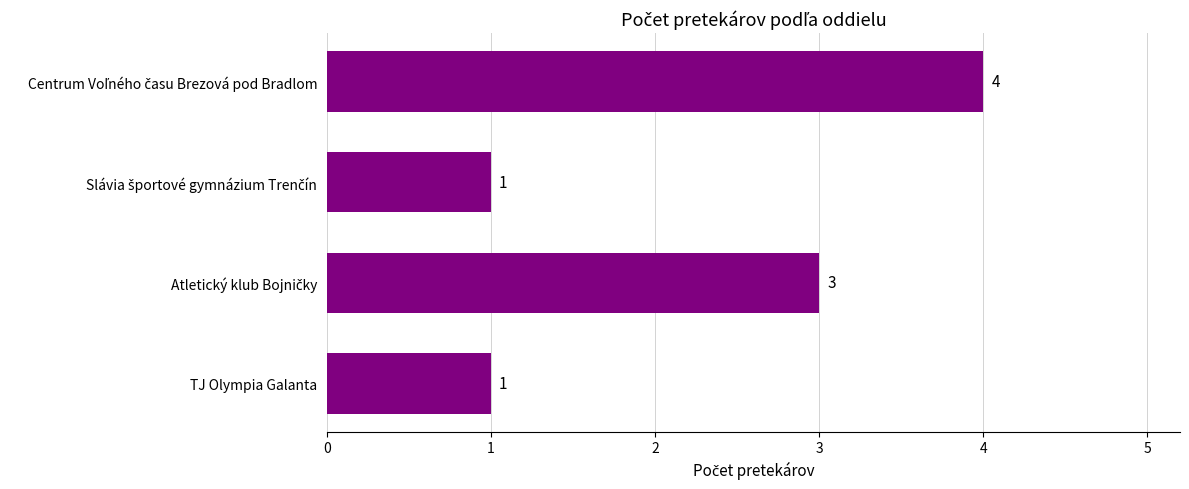

What is the value of the 4th bar from the top?

1